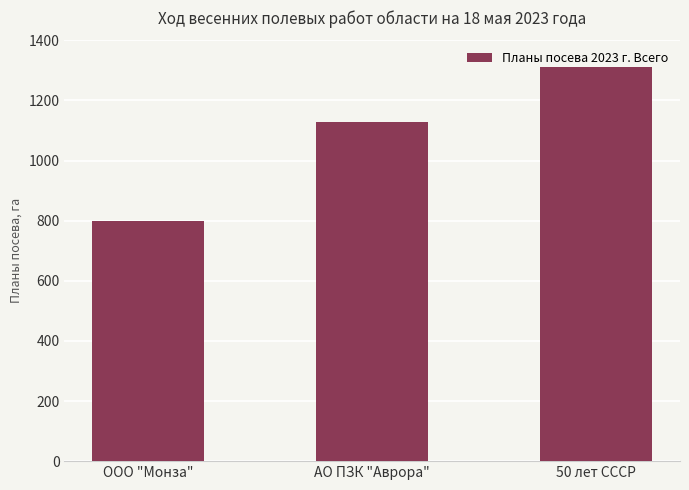

Reading left to right, extract all data points from this chart.

800	1130	1310